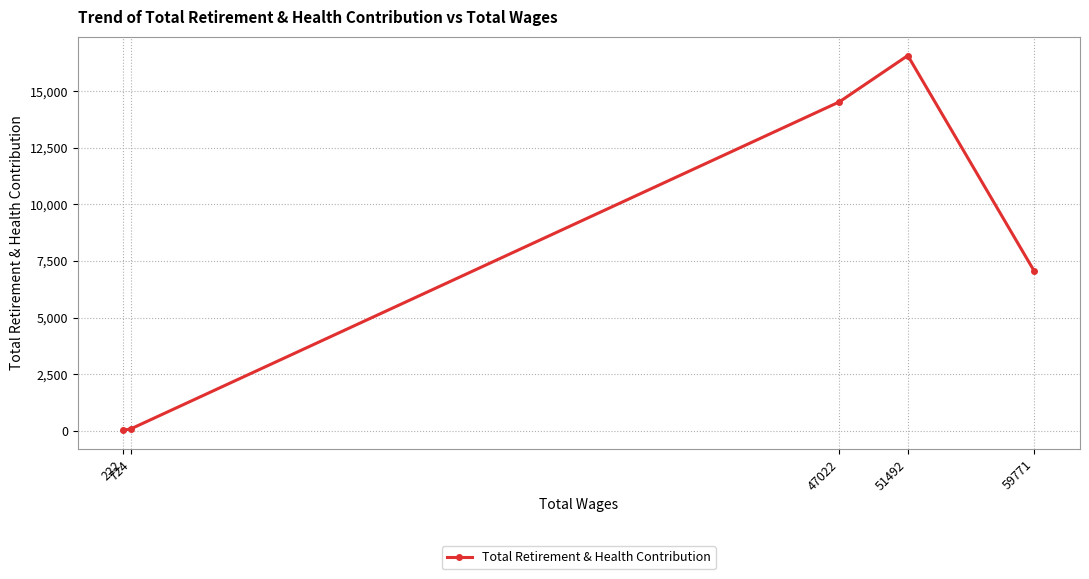

True or false: the data has more than 1 interior local peaks.

False